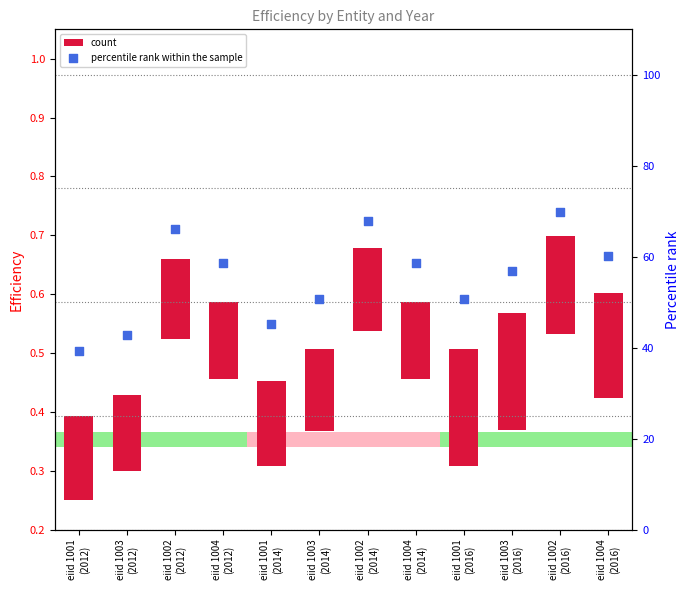

Which series has the widest spread of Y values?

percentile rank within the sample